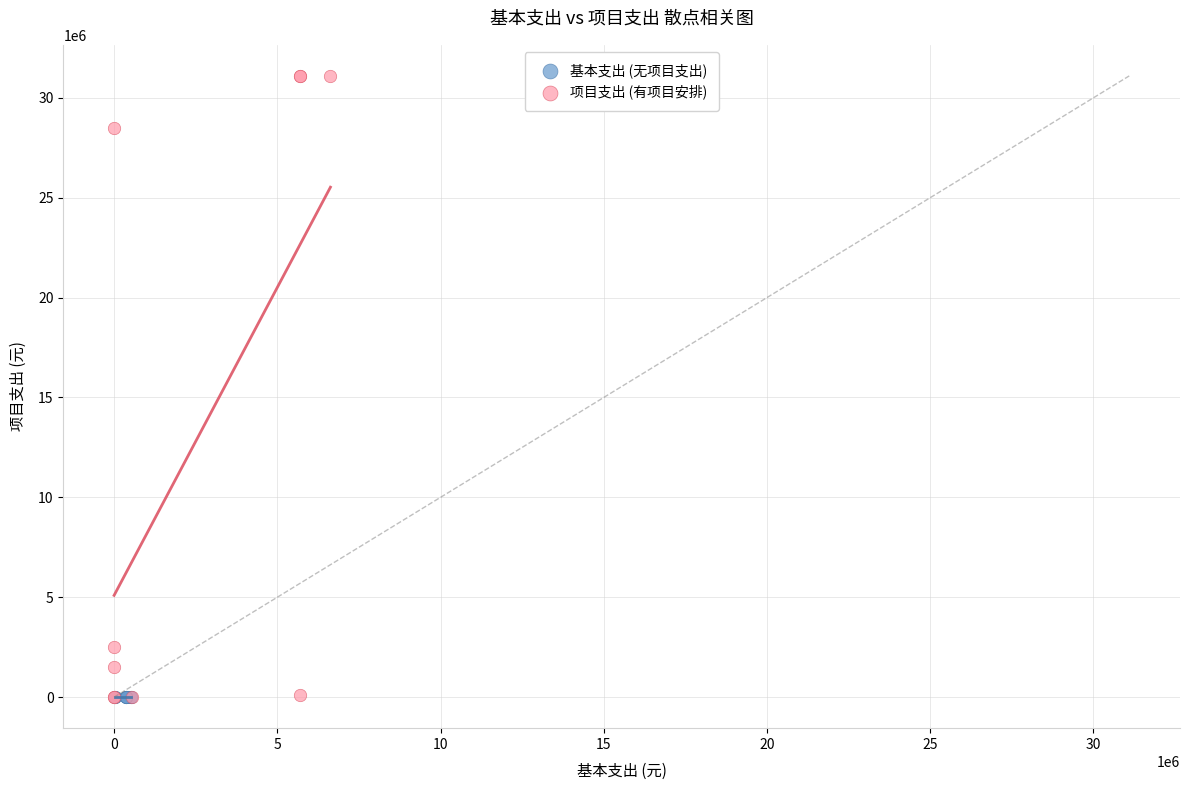

What are all the series names shown in the legend?

基本支出 (无项目支出), 项目支出 (有项目安排)